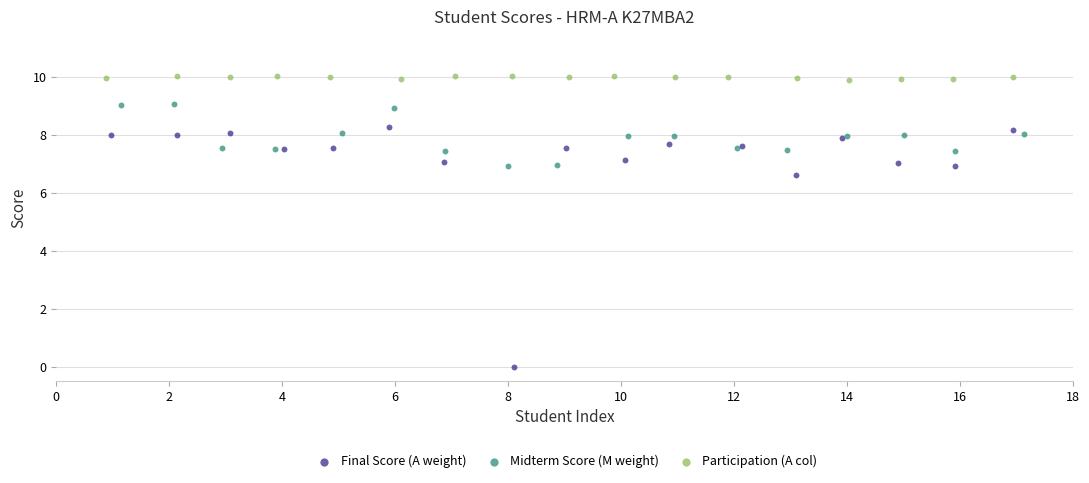

Which series contains the highest Y value?

Participation (A col)